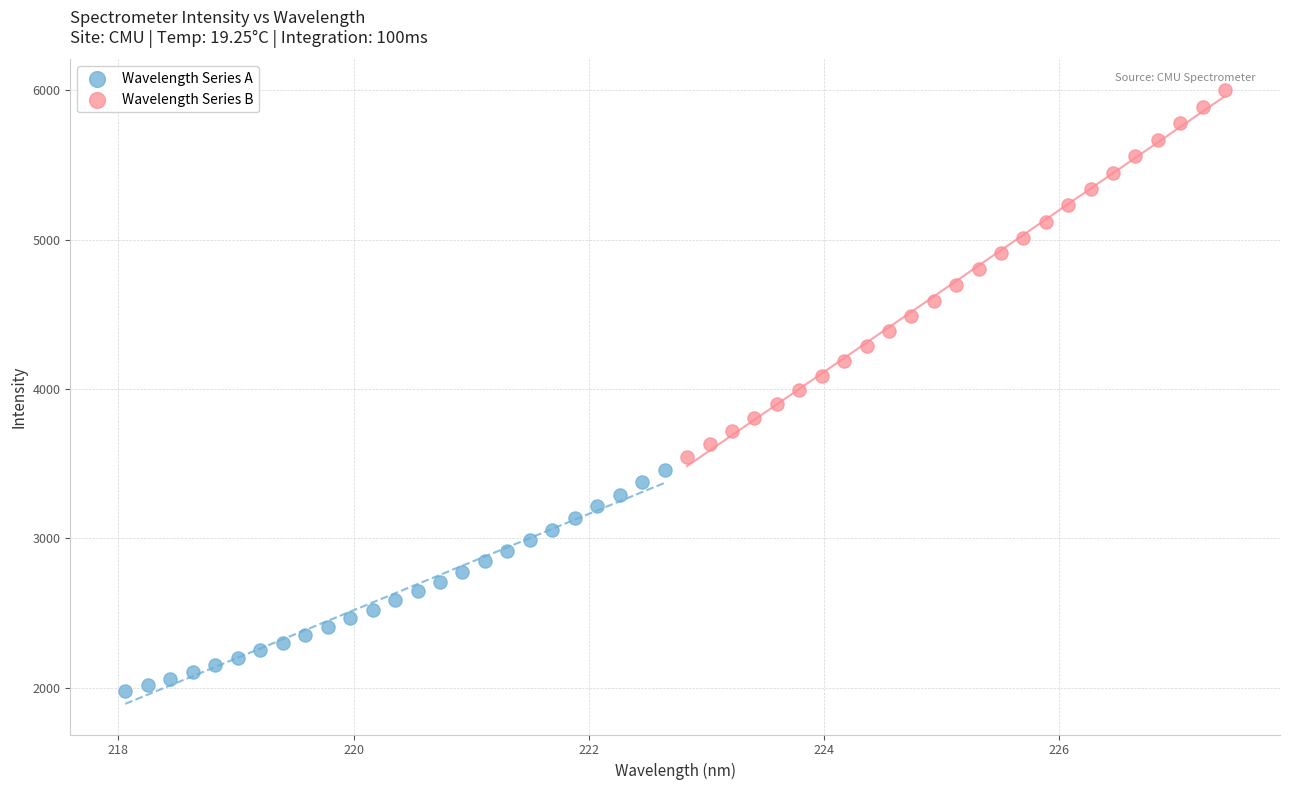

Which series reaches the minimum Y coordinate?

Wavelength Series A